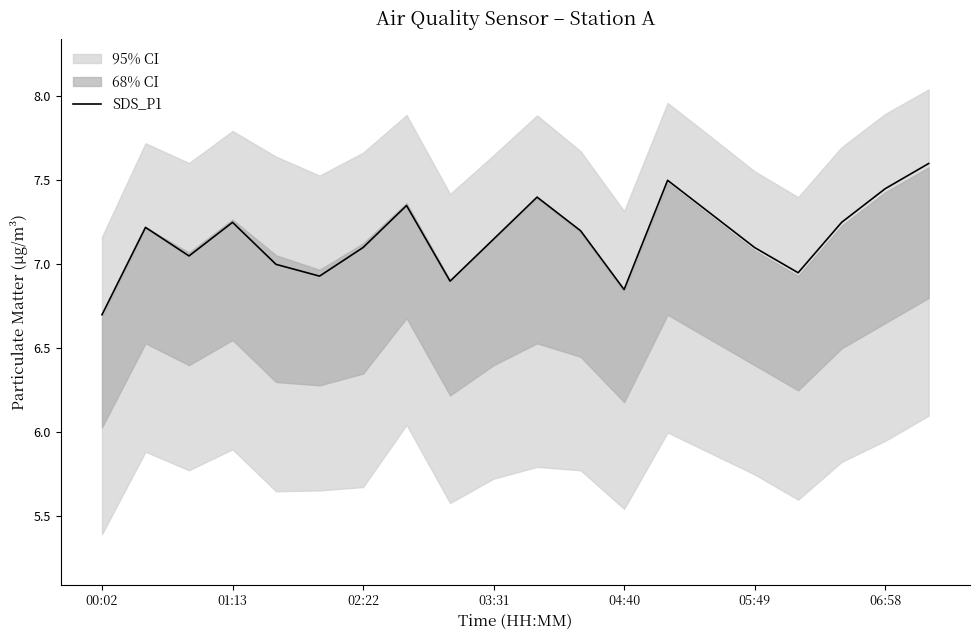

Which category has the lowest value in the SDS_P1 series?

00:02